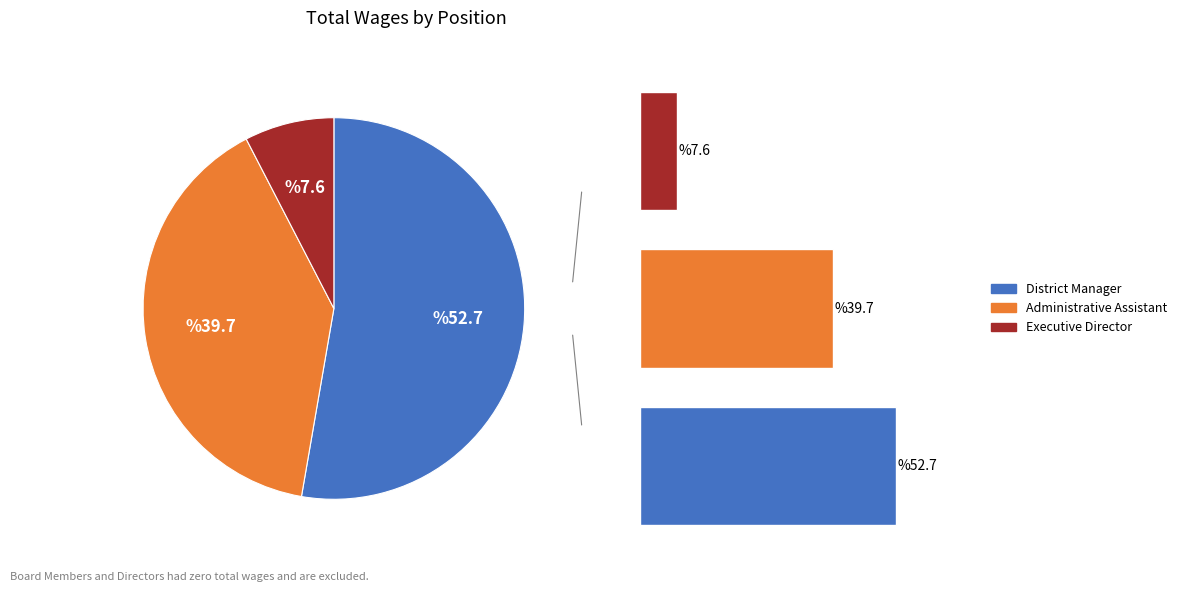

What is the largest slice in the pie chart?

District Manager